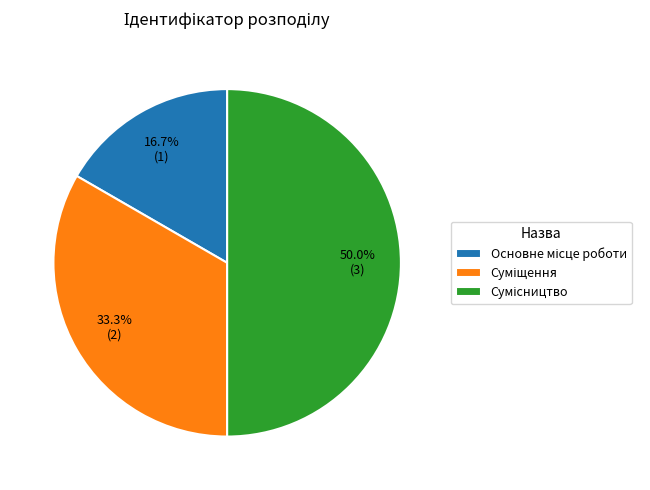

How many slices are in this pie chart?

3